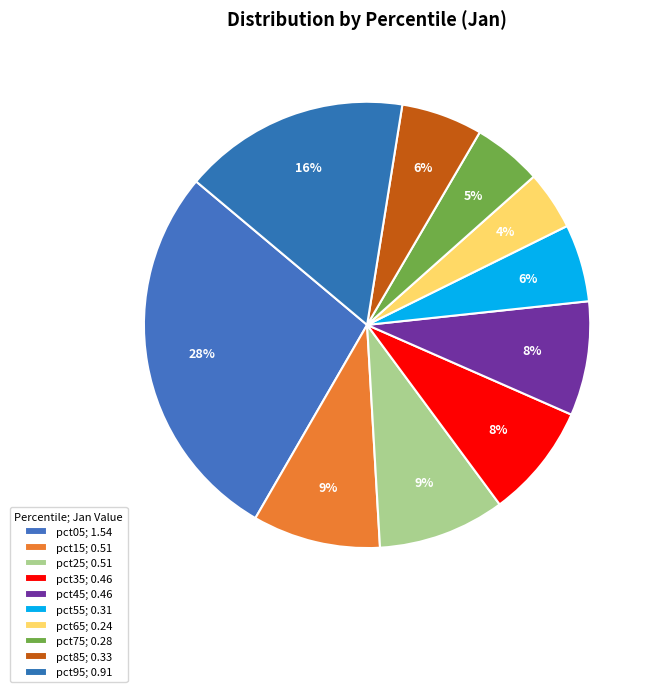

How many segments does this pie chart have?

10